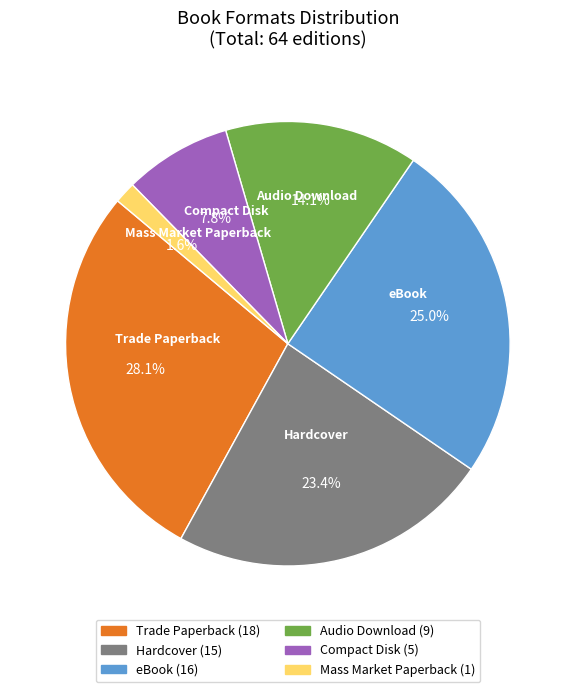

Is there a majority slice in this chart?

No